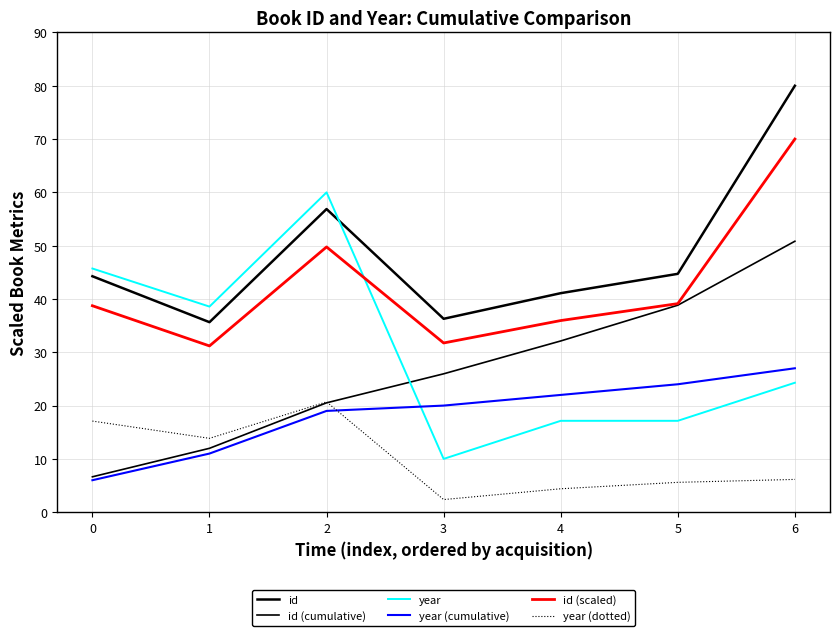

Which series changed the most between 1 and 5?

id (cumulative)